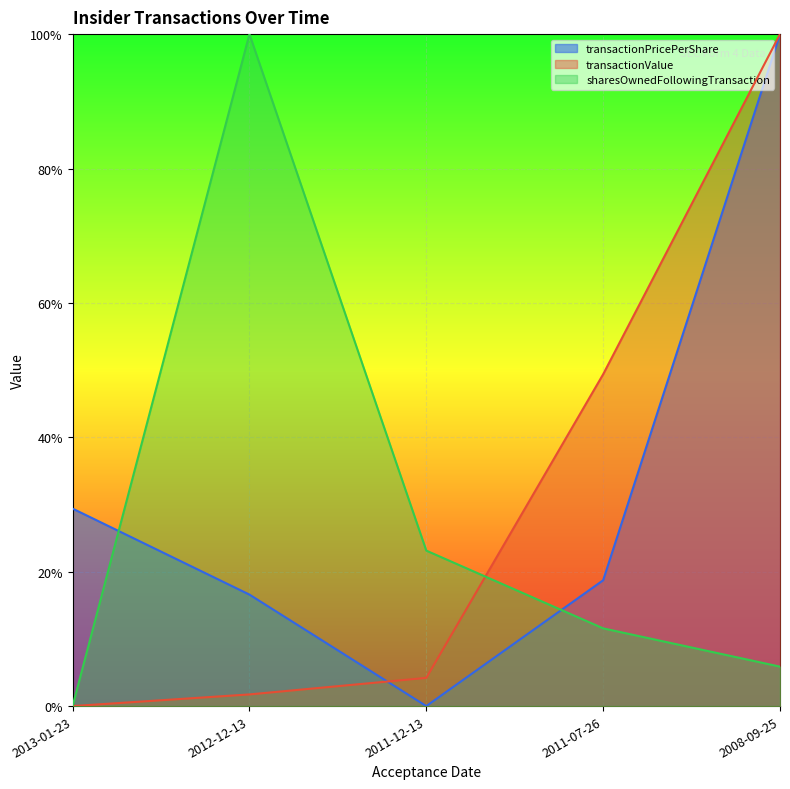

In sharesOwnedFollowingTransaction, how many points are higher than both neighbors (excluding endpoints)?

1